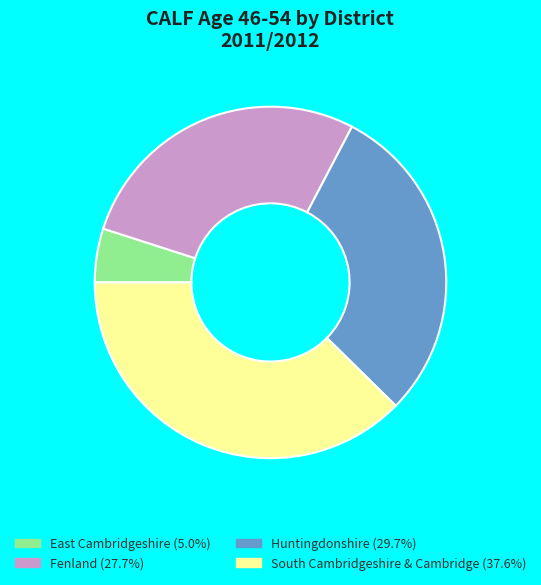

Is there a majority slice in this chart?

No